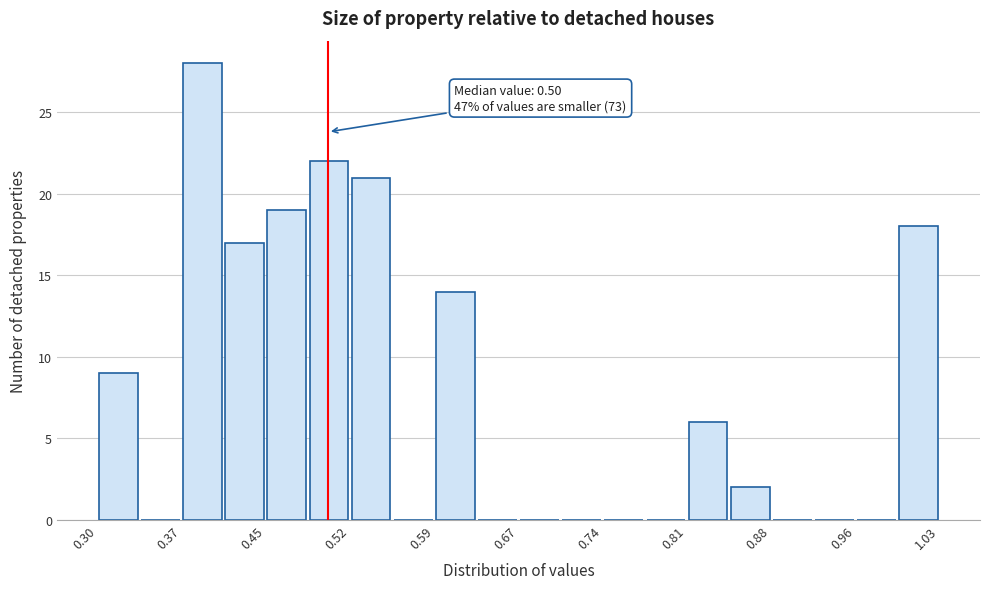

Read against the x-axis, roughly where is the centre of the tallest bar?

0.39